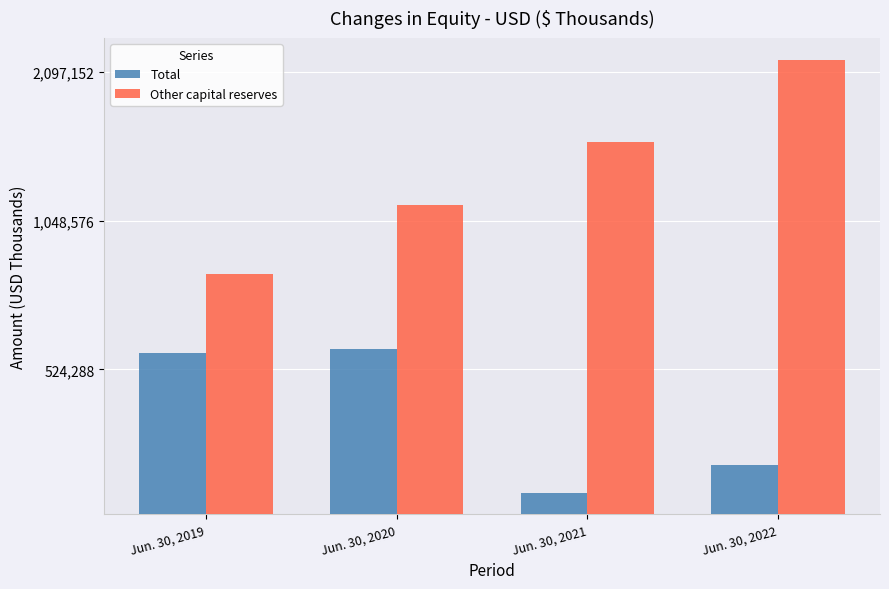

Rank the series by their average value, from highest to lowest.

Other capital reserves, Total